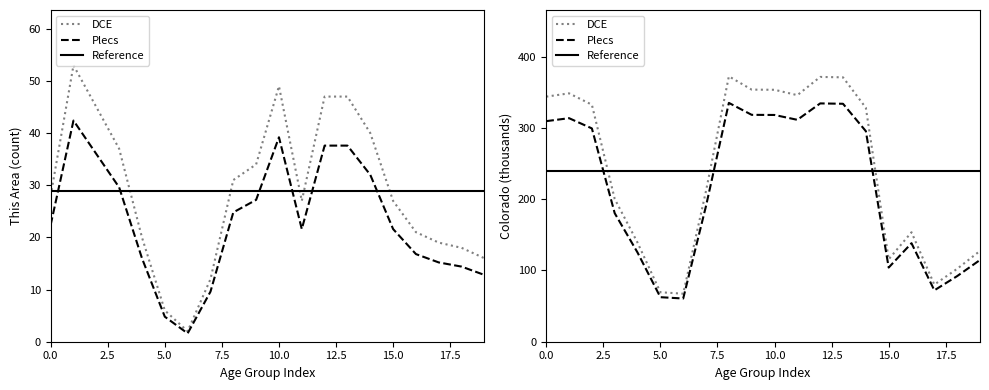

True or false: Colorado and National intersect in this chart.

False